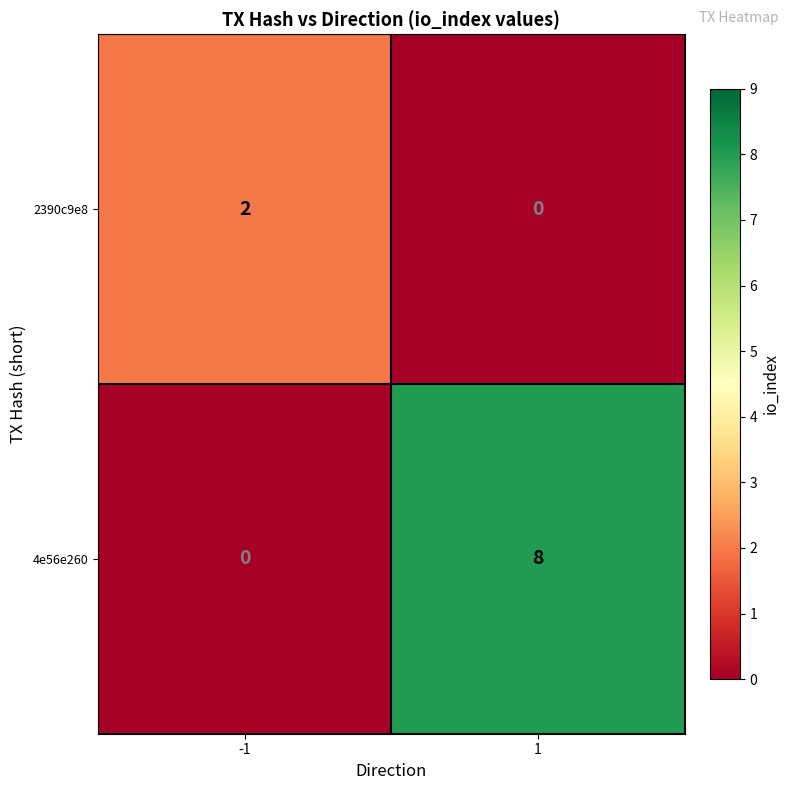

Is it true that 2390c9e8 equals 1 at -1?

False